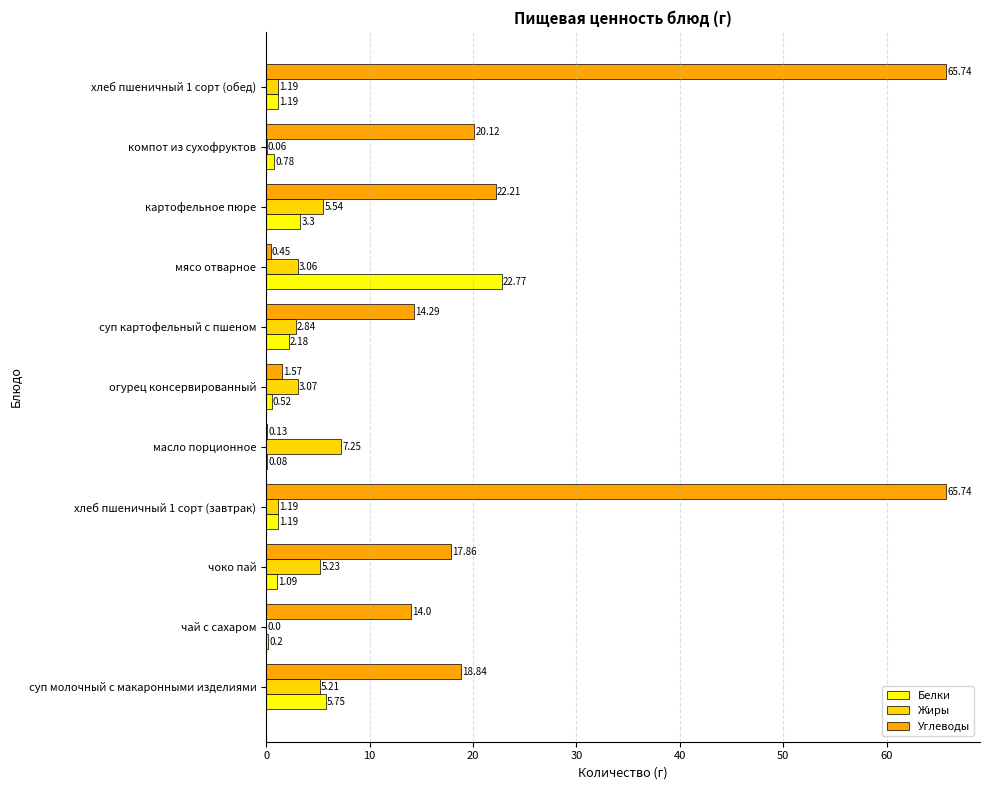

Which series has the largest total across all categories?

Углеводы